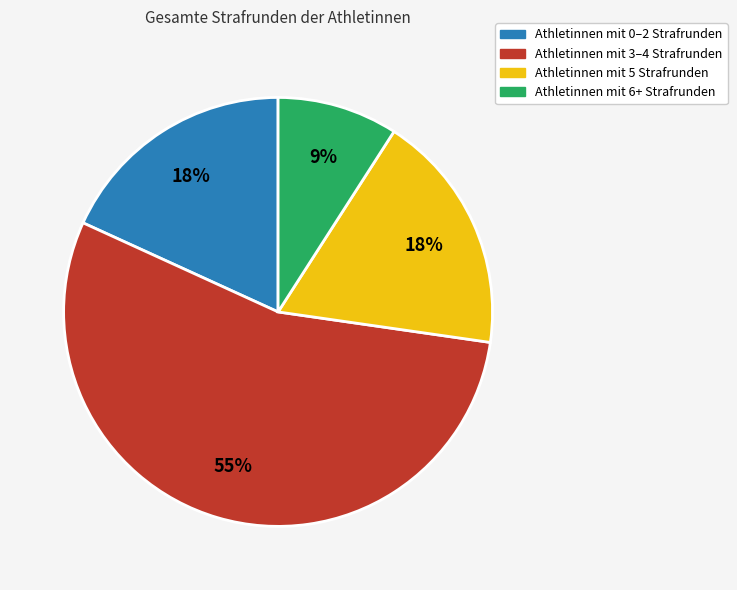

To the nearest percent, what is the average slice percentage?

25%